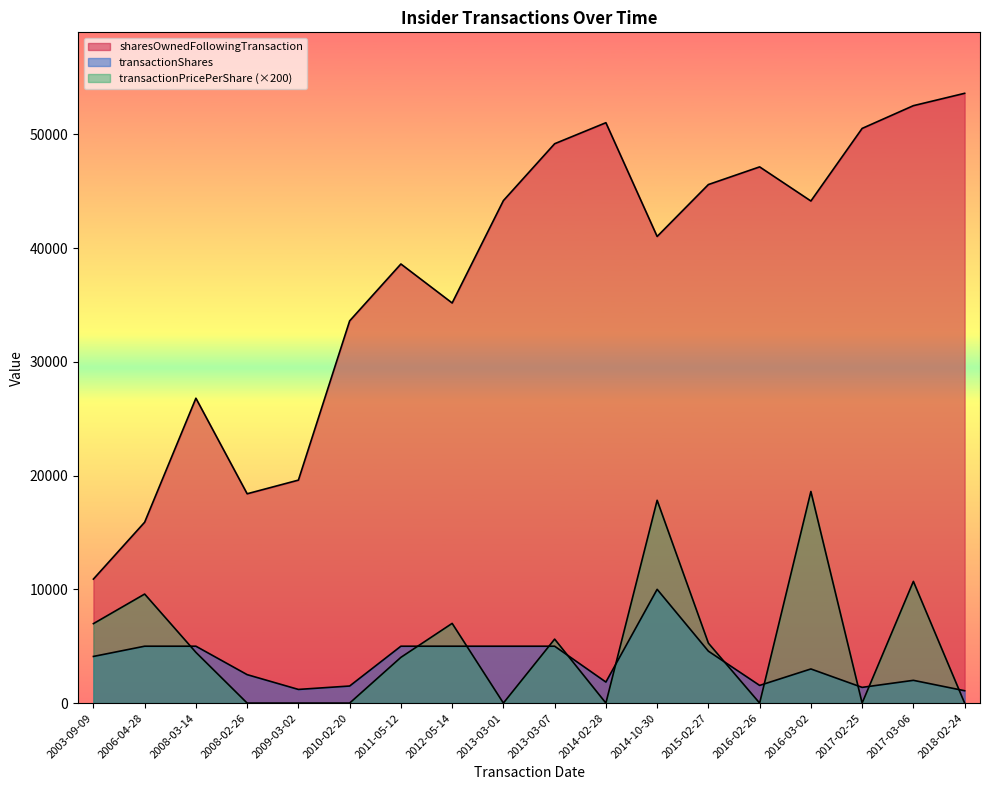

How many data points in sharesOwnedFollowingTransaction are above 44137?

8